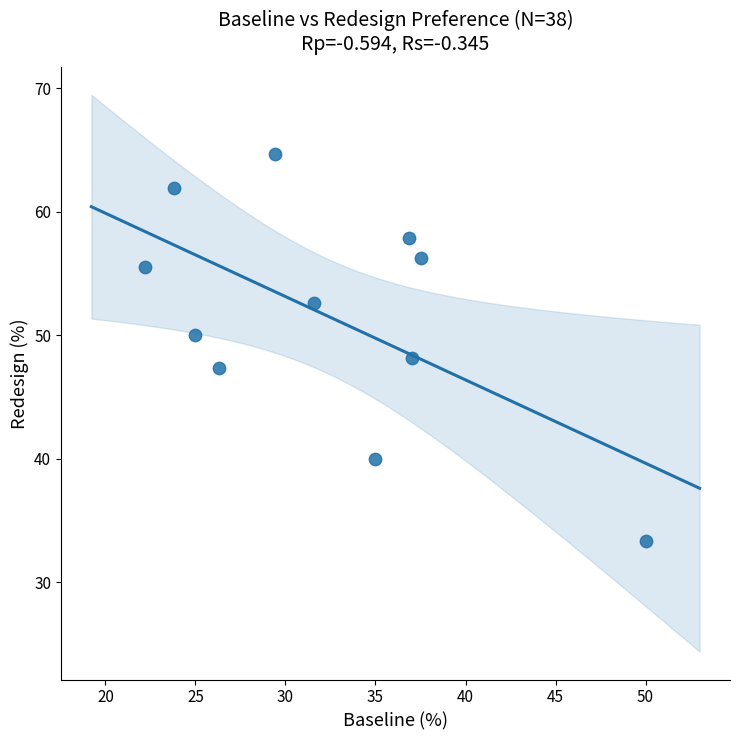

What is the average Y value?

51.6